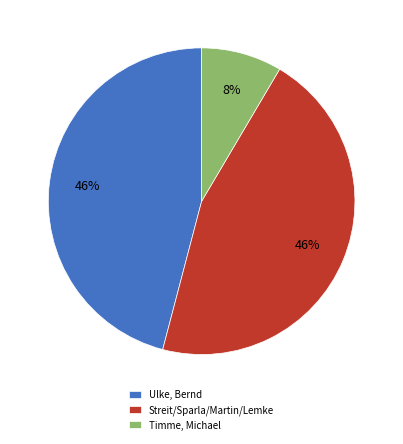

To the nearest percent, what is the combined percentage of Timme, Michael and Ulke, Bernd?

54%